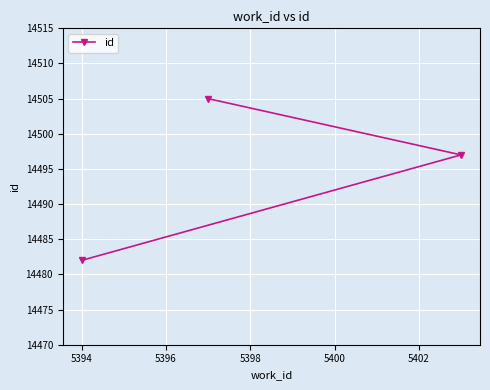

What is the sum of all values?

43484